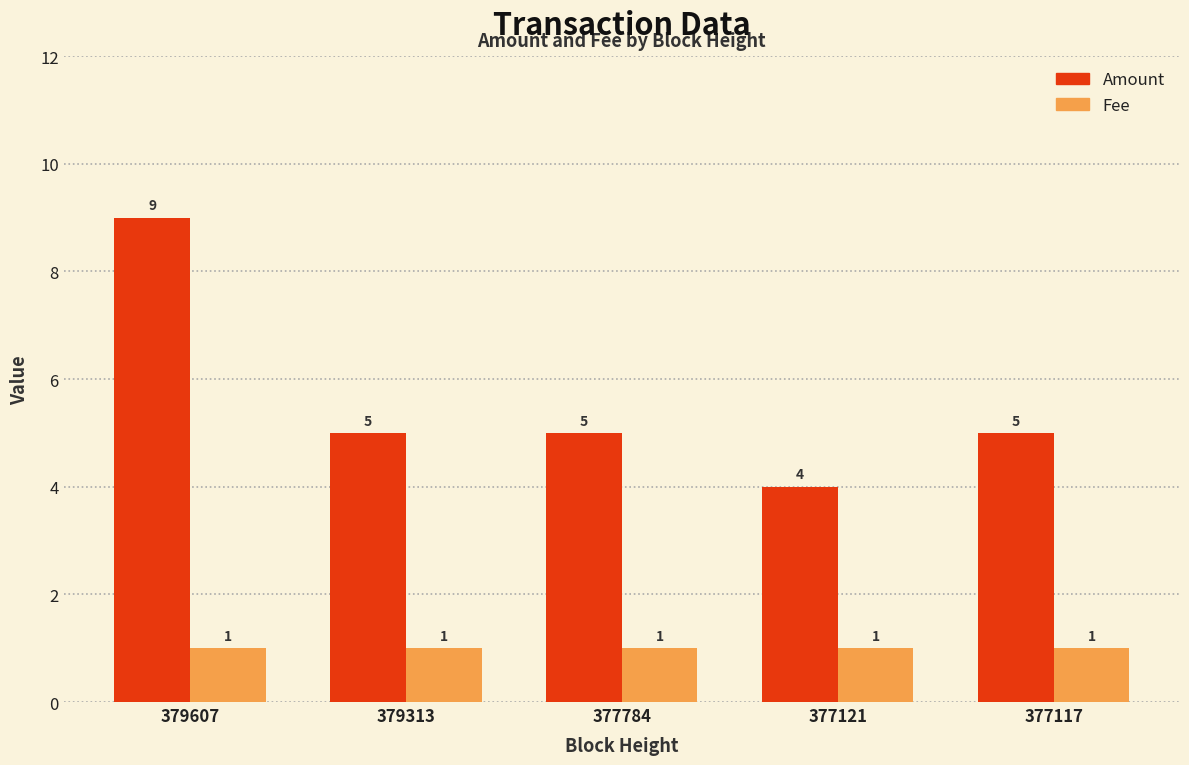

Which series has the widest spread of values?

Amount